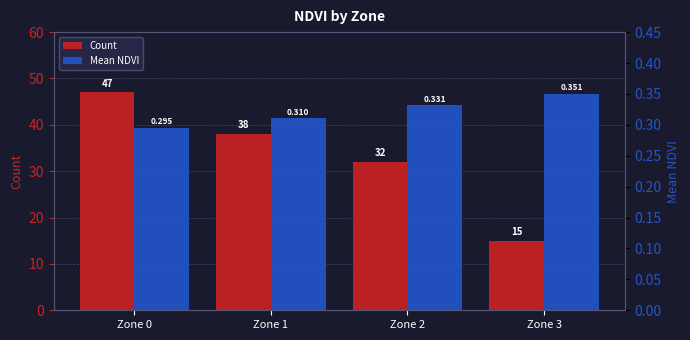

What is the difference between the maximum and minimum values in the Mean NDVI series?

0.1